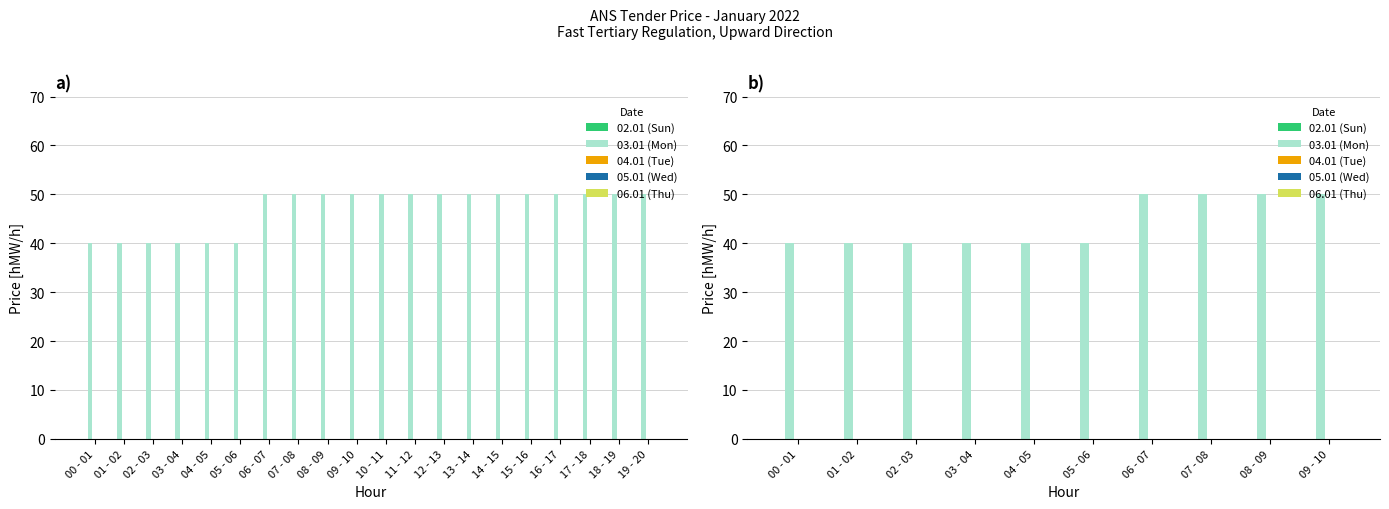

What are all the series names shown in the legend?

02.01 (Sun), 03.01 (Mon), 04.01 (Tue), 05.01 (Wed), 06.01 (Thu)